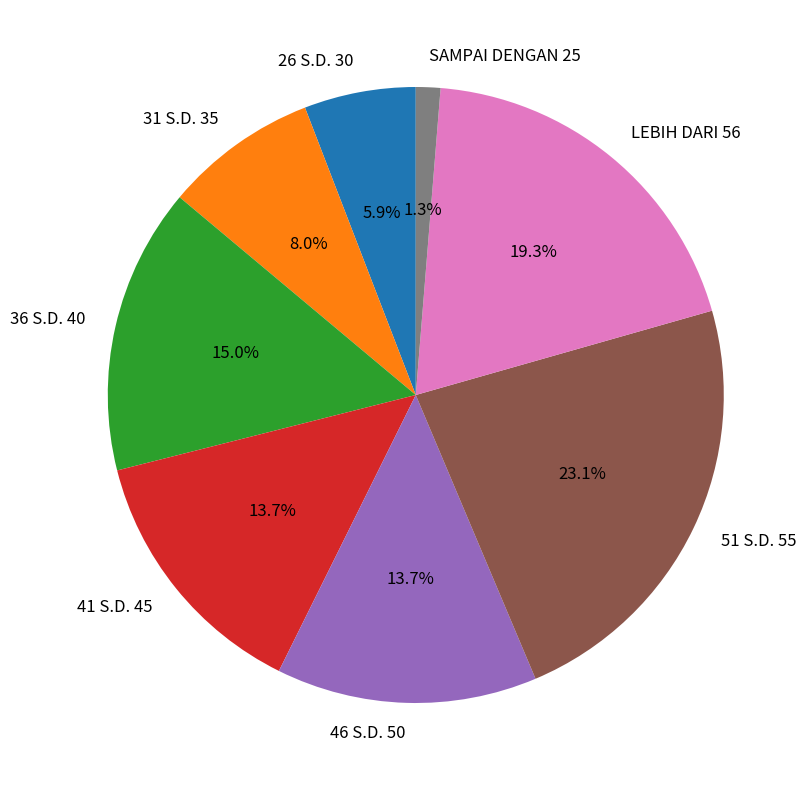

To the nearest percent, what percentage of the pie is LEBIH DARI 56?

19%